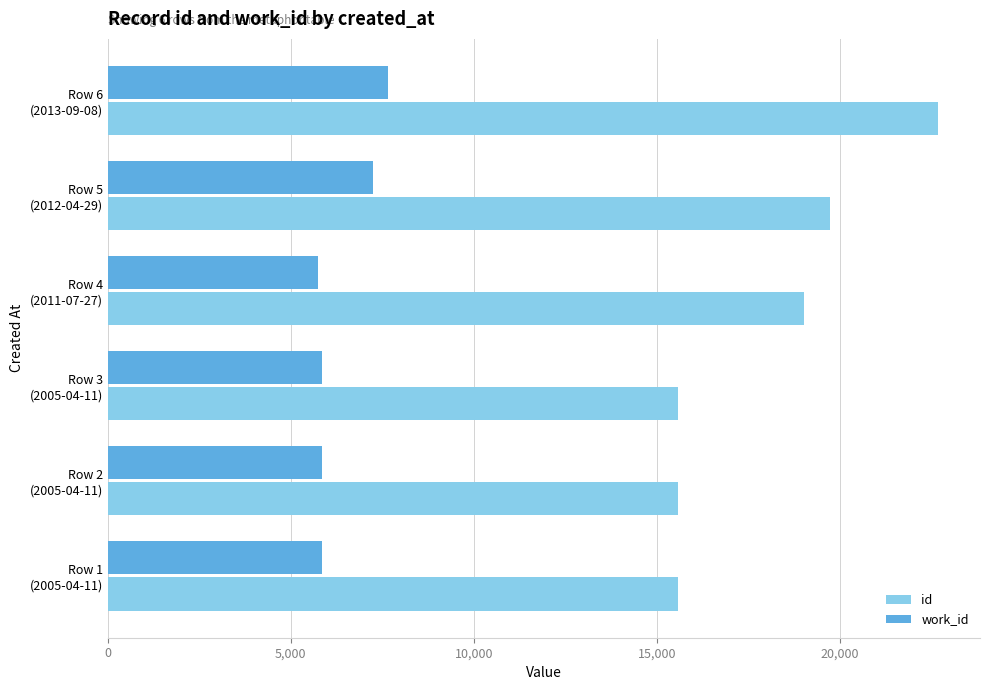

Rank the series by their maximum value, from highest to lowest.

id, work_id